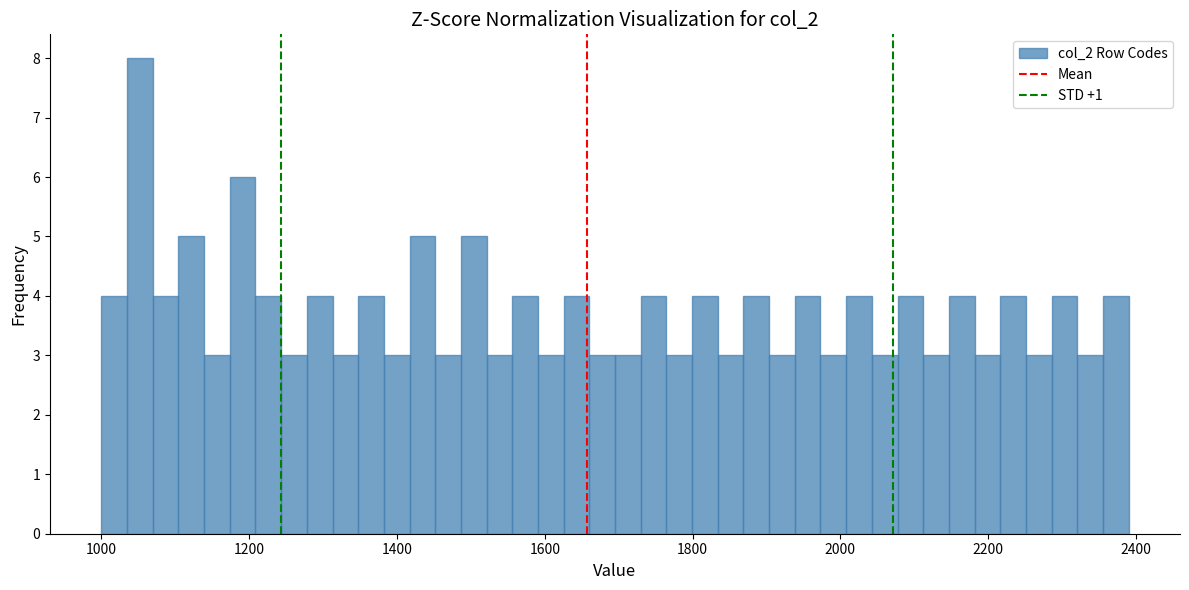

Read against the x-axis, roughly where is the centre of the tallest bar?

1060